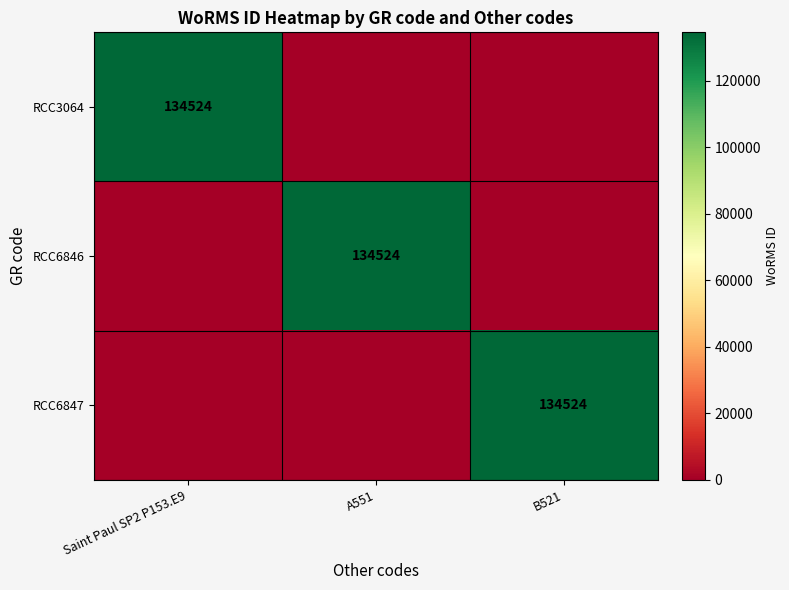

What is the total value across all series at B521?

134524